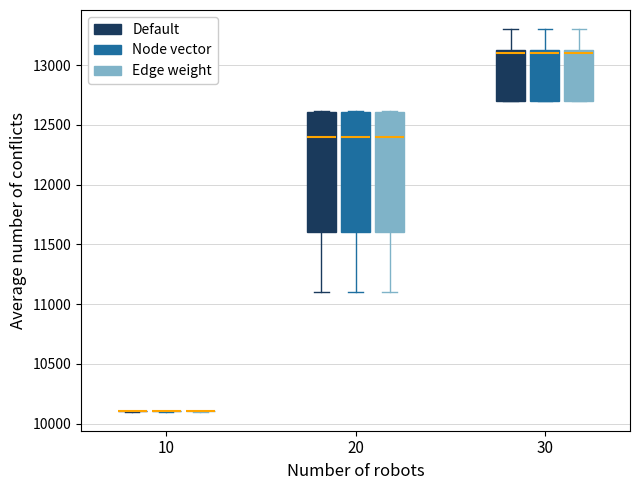

Reading left to right, transcribe this box plot: for each box, give where its median line is, the range the box spans, and where its two whiskers end, as read against the y-axis. The values are not printed on the chart, so give them approximately, as read against the axis.

10 (Default): box collapsed to a line at 10100, whiskers 10100 to 10100
10 (Node vector): box collapsed to a line at 10100, whiskers 10100 to 10100
10 (Edge weight): box collapsed to a line at 10100, whiskers 10100 to 10100
20 (Default): median 12400, box 11600 to 12600, whiskers 11100 to 12600
20 (Node vector): median 12400, box 11600 to 12600, whiskers 11100 to 12600
20 (Edge weight): median 12400, box 11600 to 12600, whiskers 11100 to 12600
30 (Default): median 13100, box 12700 to 13150, whiskers 12700 to 13300
30 (Node vector): median 13100, box 12700 to 13150, whiskers 12700 to 13300
30 (Edge weight): median 13100, box 12700 to 13150, whiskers 12700 to 13300